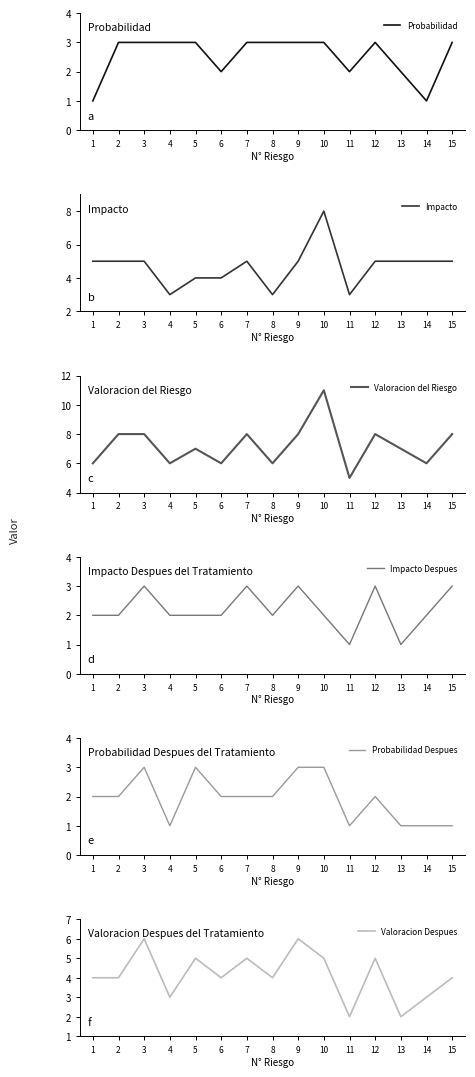

Does the chart have visible grid lines?

No